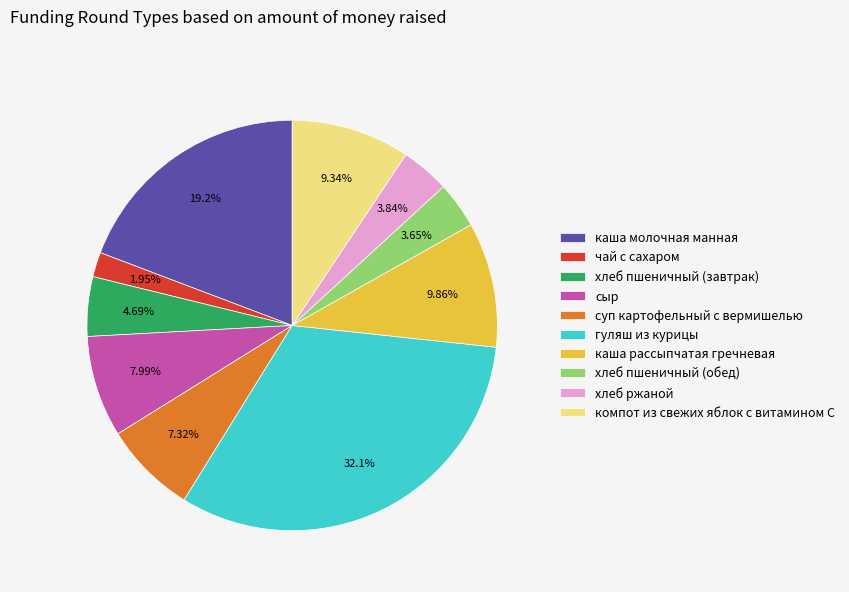

To the nearest percent, what portion does суп картофельный с вермишелью represent?

7%